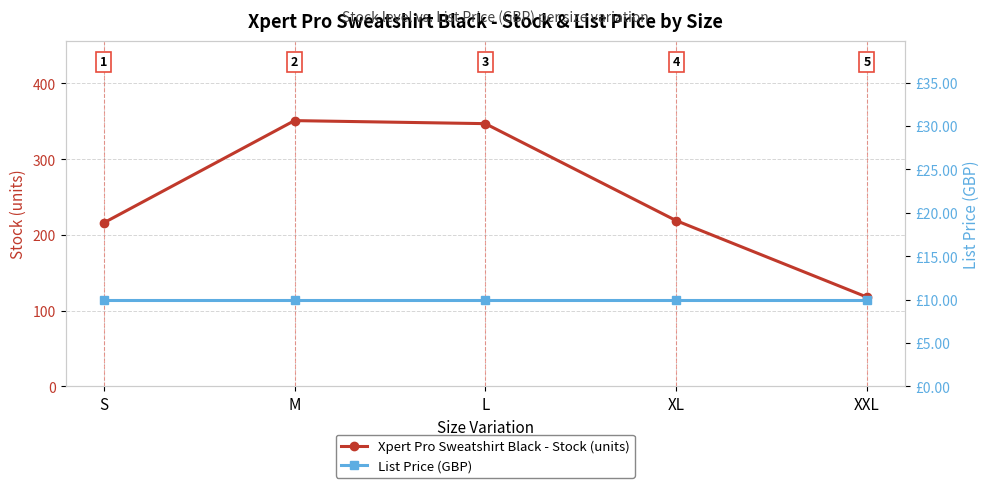

What is the total value across all series at M?

360.9